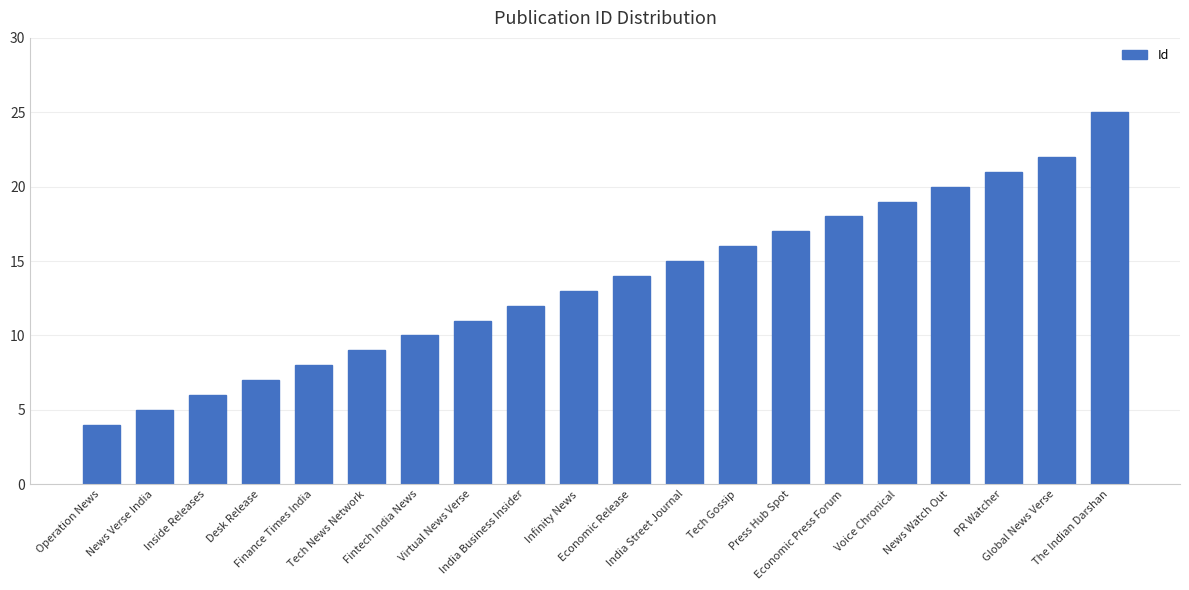

What position from the left is Fintech India News?

7